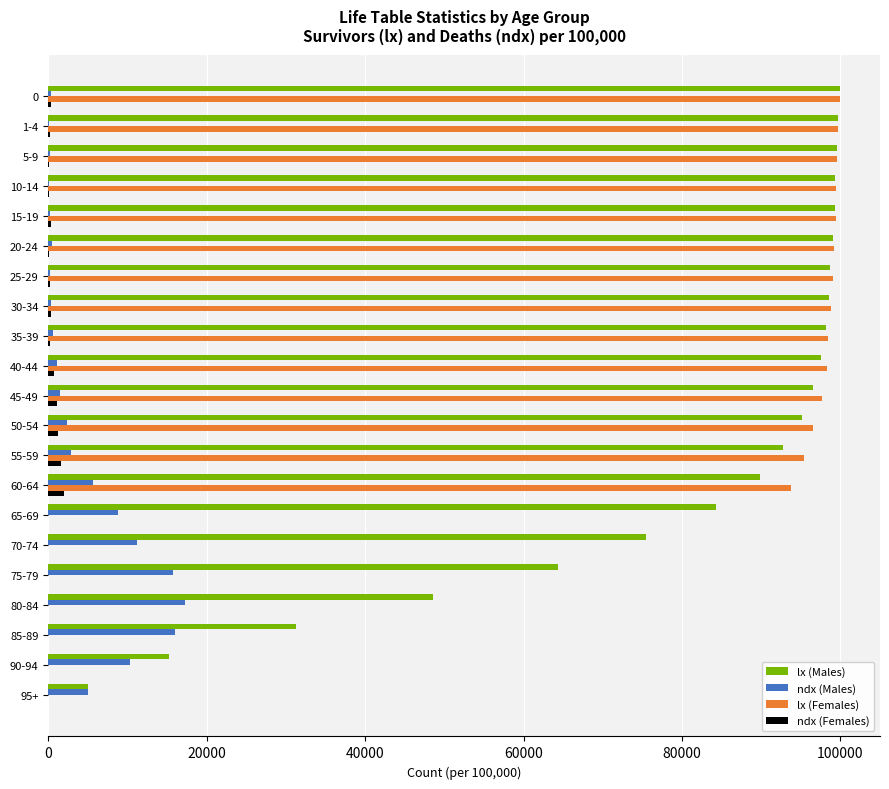

What is the sum of all ndx (Females) values?

8089